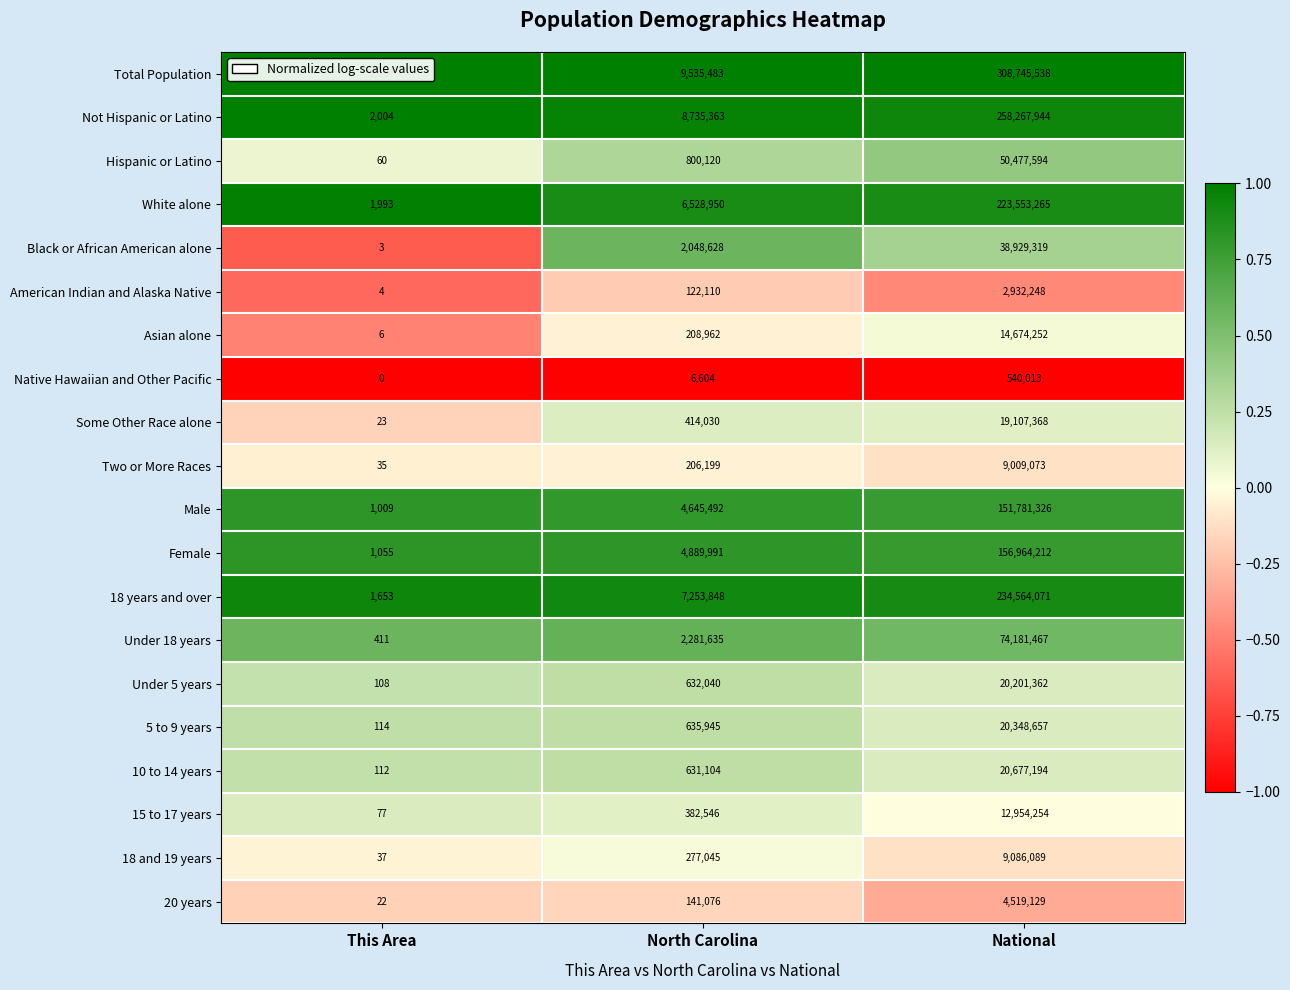

Which series has the widest spread of values?

Total Population